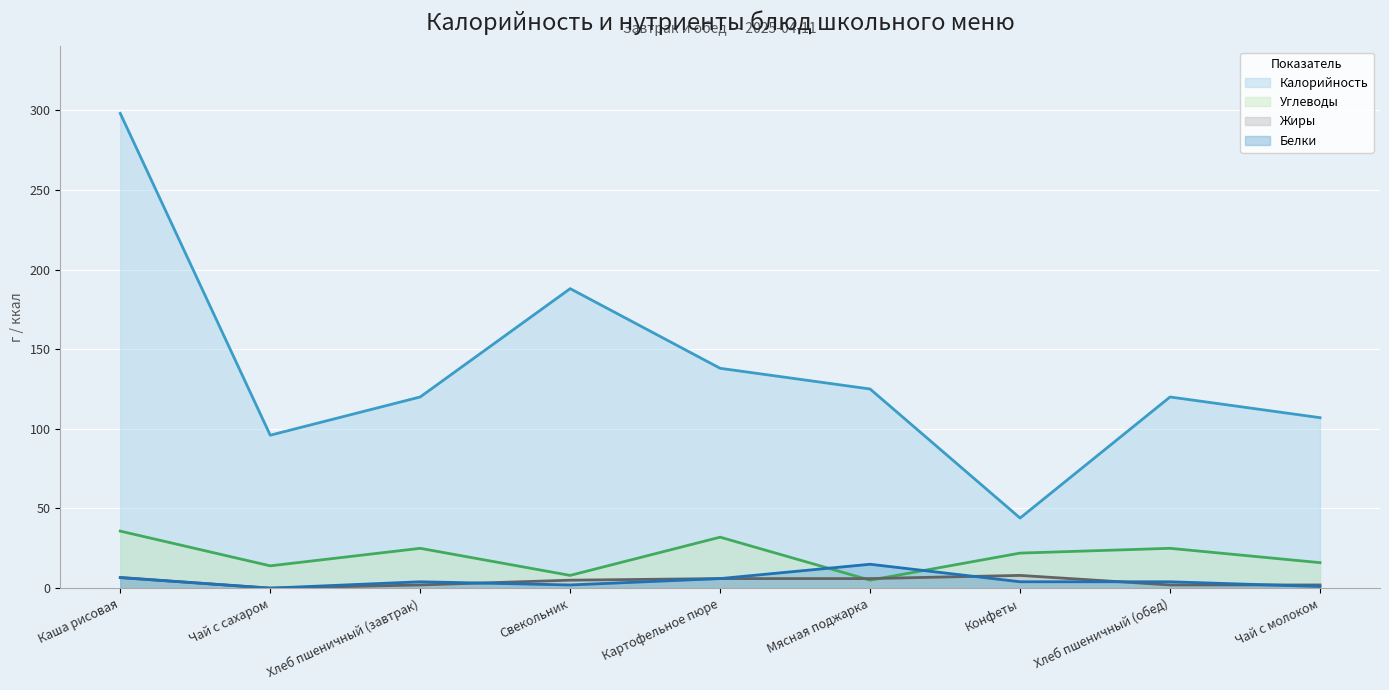

How many interior local valleys does the Углеводы series have?

3